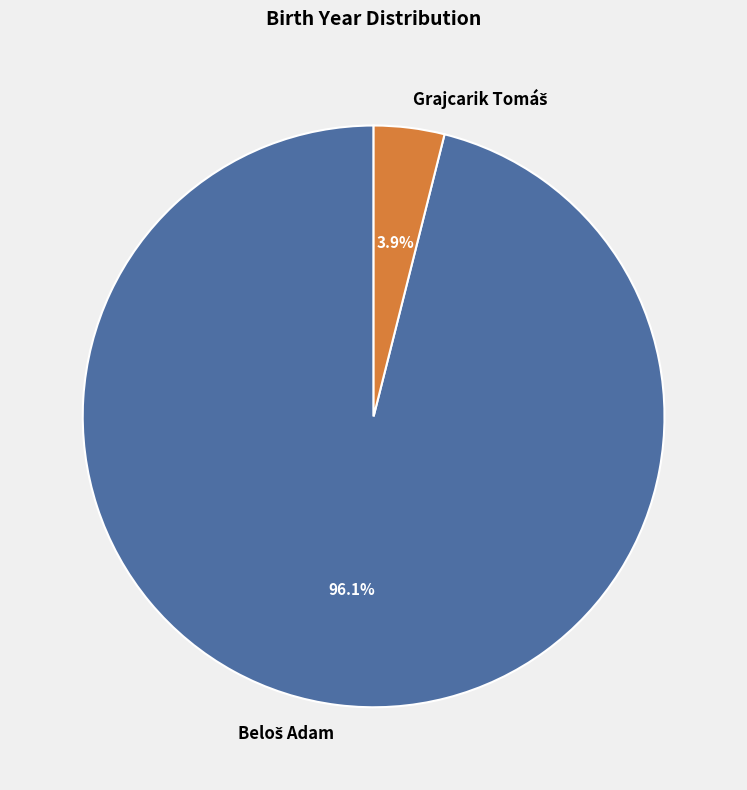

Is there a majority slice in this chart?

Yes